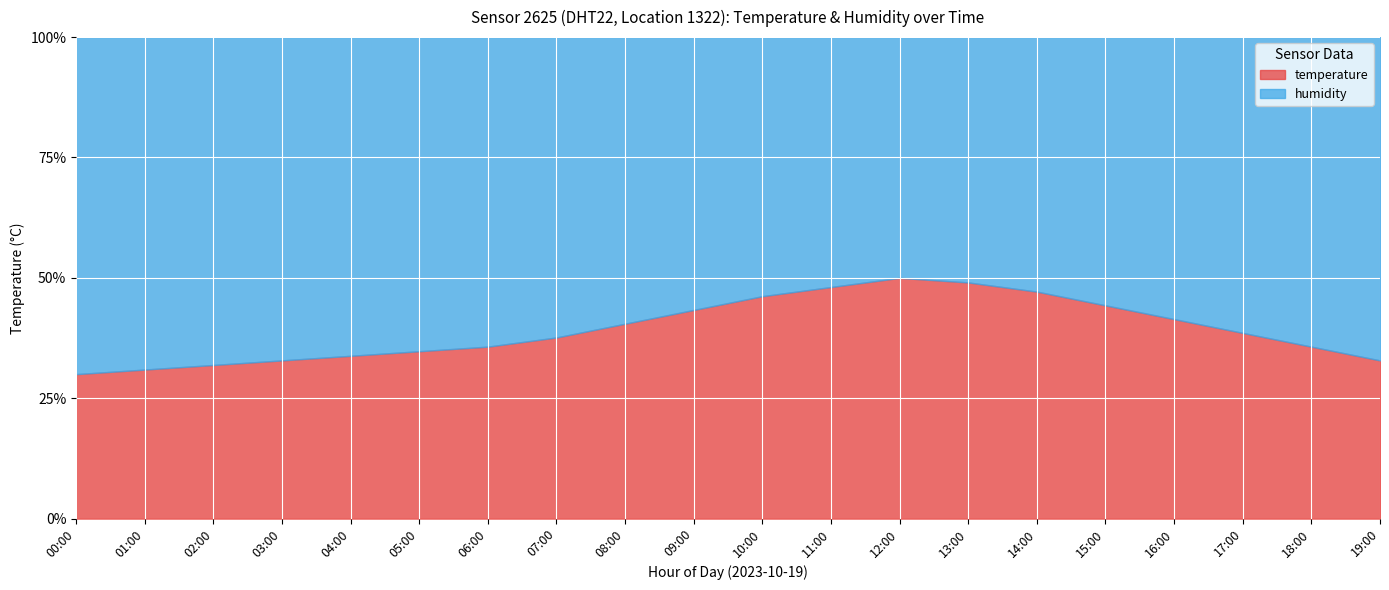

How many data points in temperature are above 9?

11